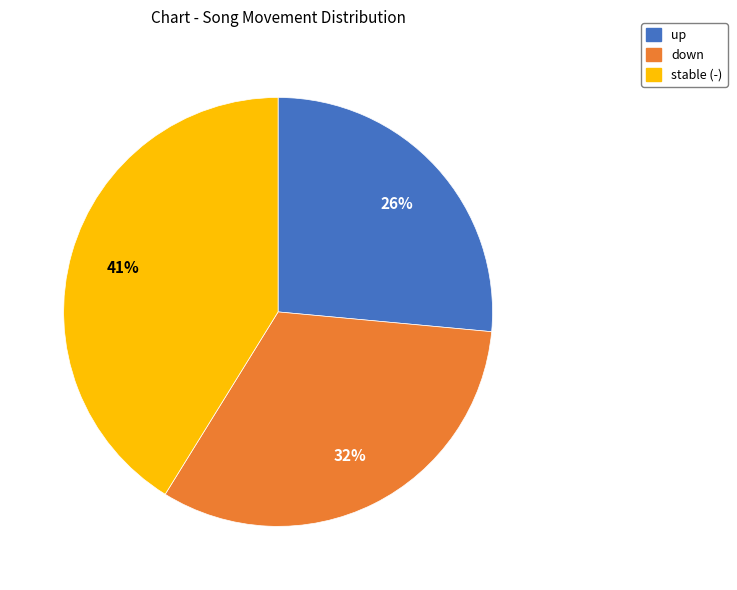

How many slices are in this pie chart?

3